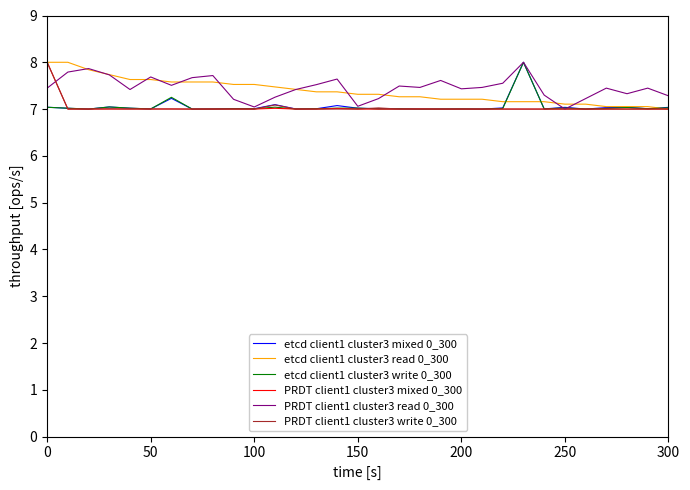

What is the minimum value for PRDT client1 cluster3 write 0_300?

7.0